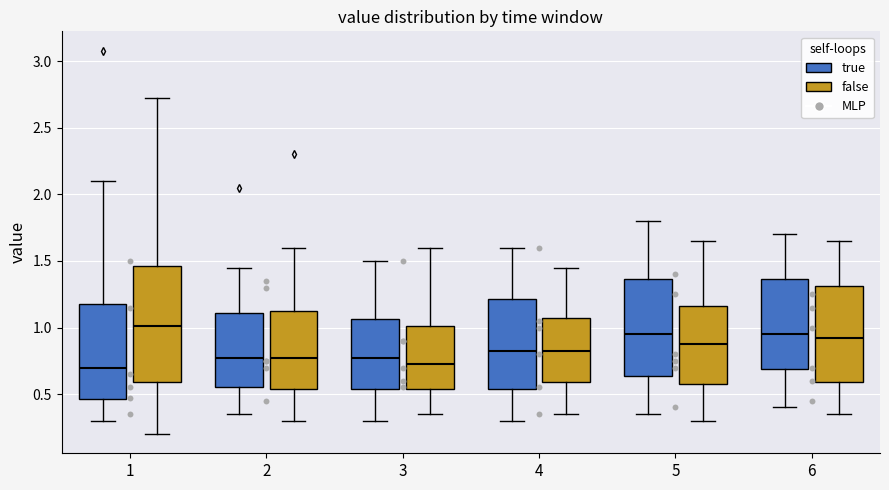

Where does the lower whisker of the box for 3 (false) end on the y-axis? The values are not printed on the chart, so give them approximately, as read against the axis.

0.35